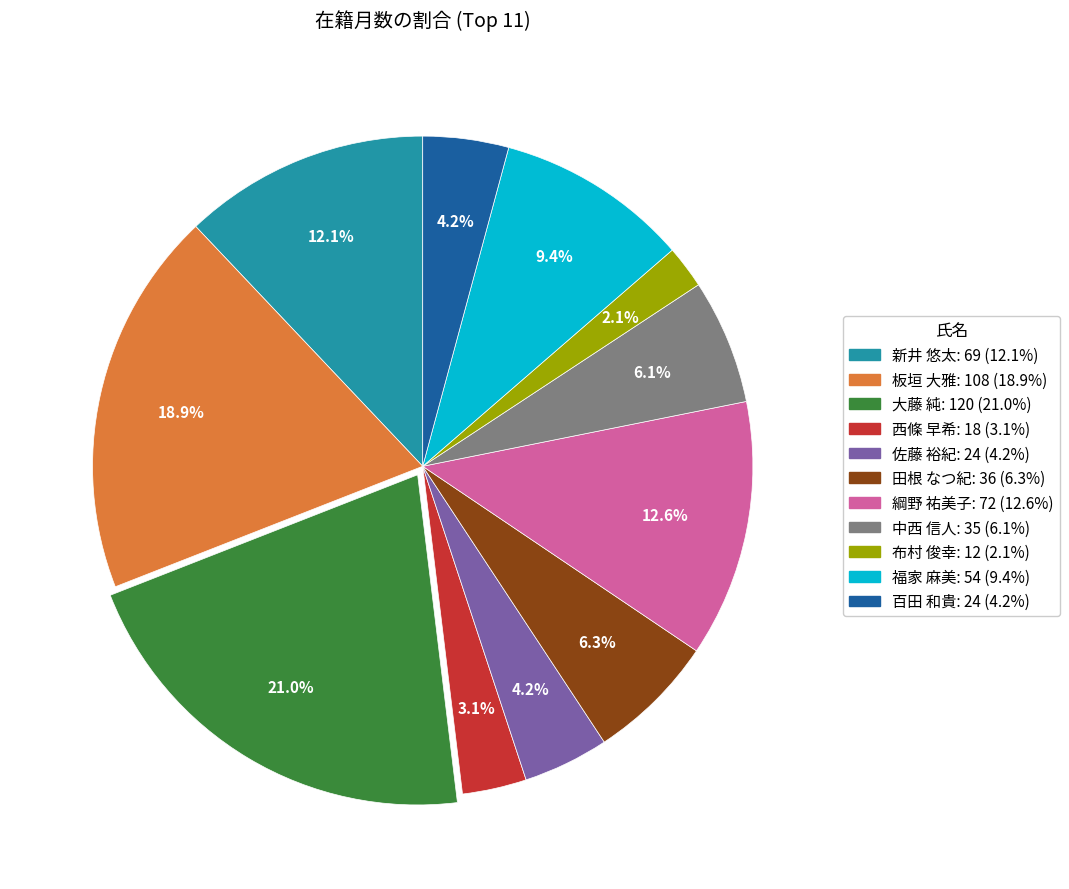

Does 福家 麻美 represent more than half of the total?

No